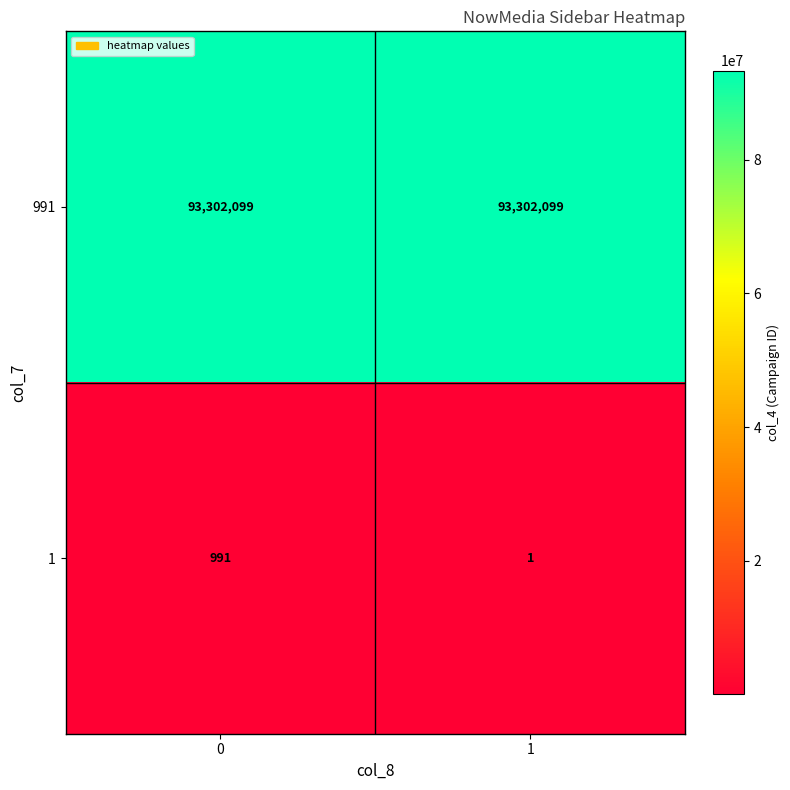

List the series in order of their overall mean, lowest first.

1, 991